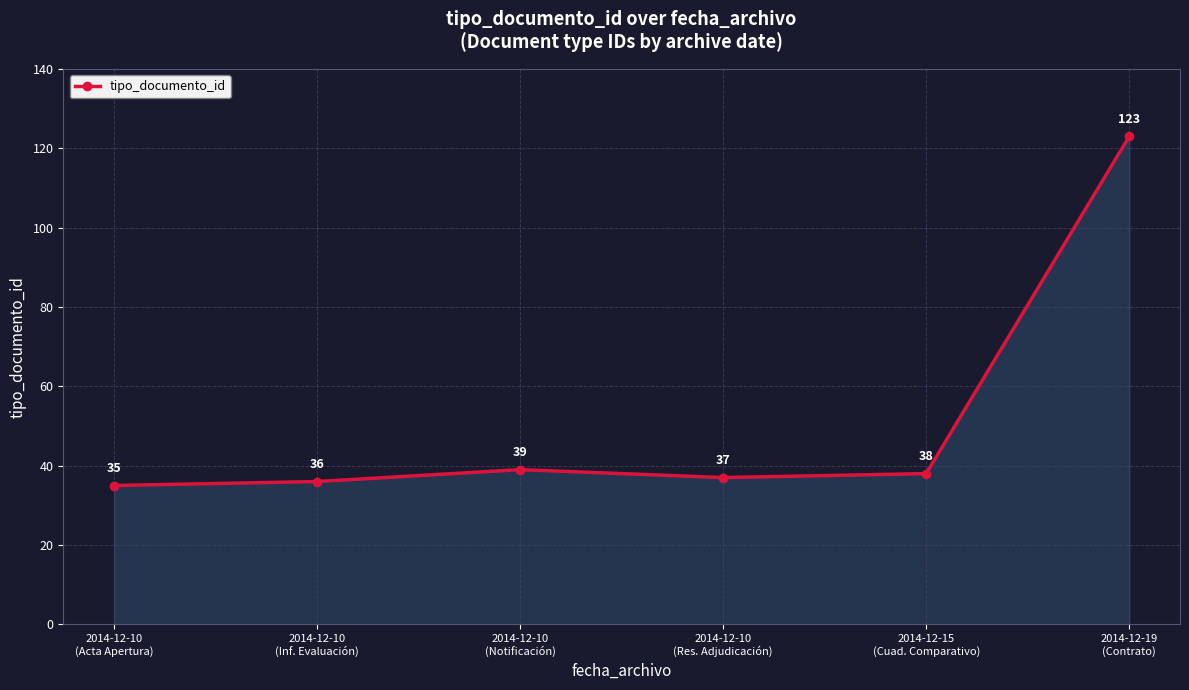

How many categories are shown in the chart?

6